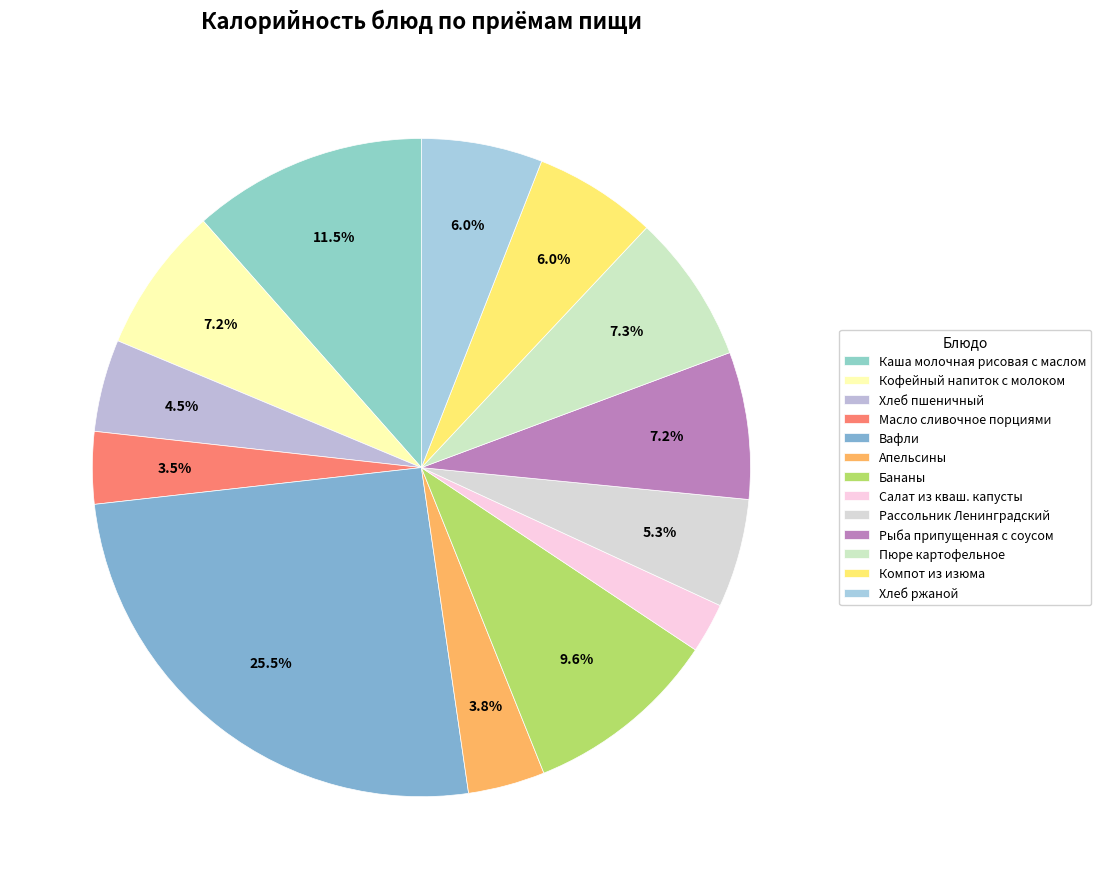

Count the number of slices in the pie.

13